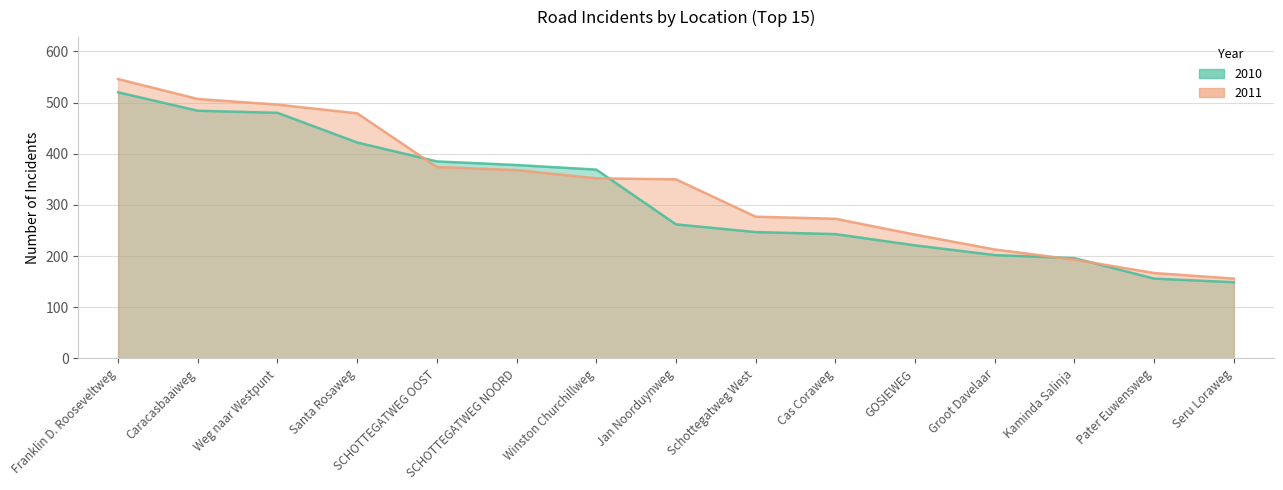

What is the sum of all 2011 values?

4993